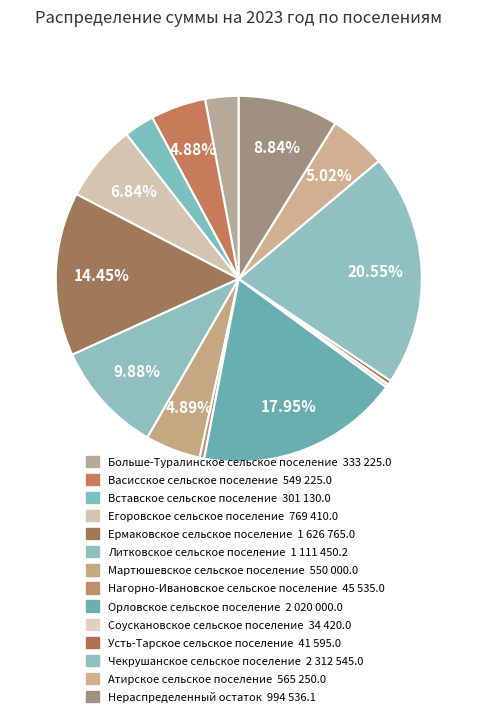

To the nearest percent, what portion does Чекрушанское сельское поселение represent?

21%